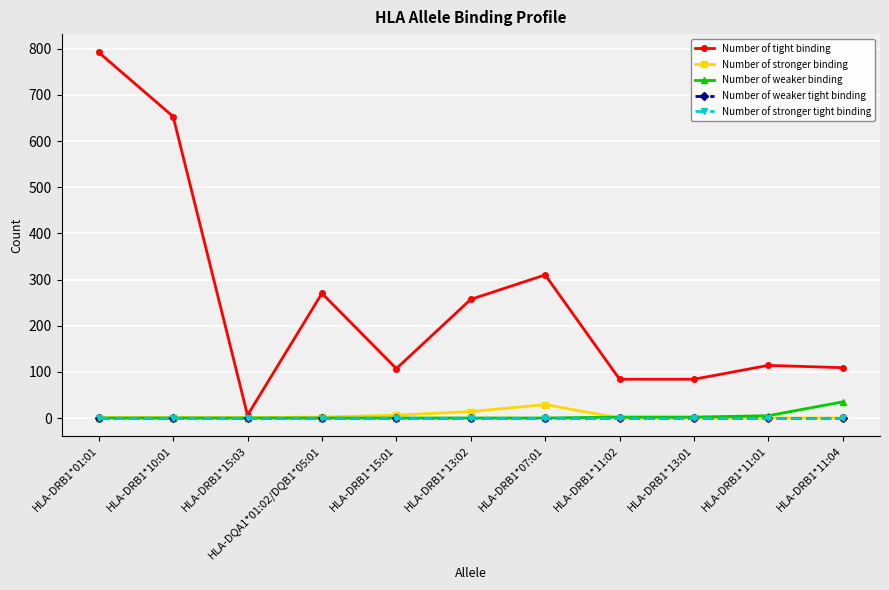

At how many categories does at least one series exceed 790?

1